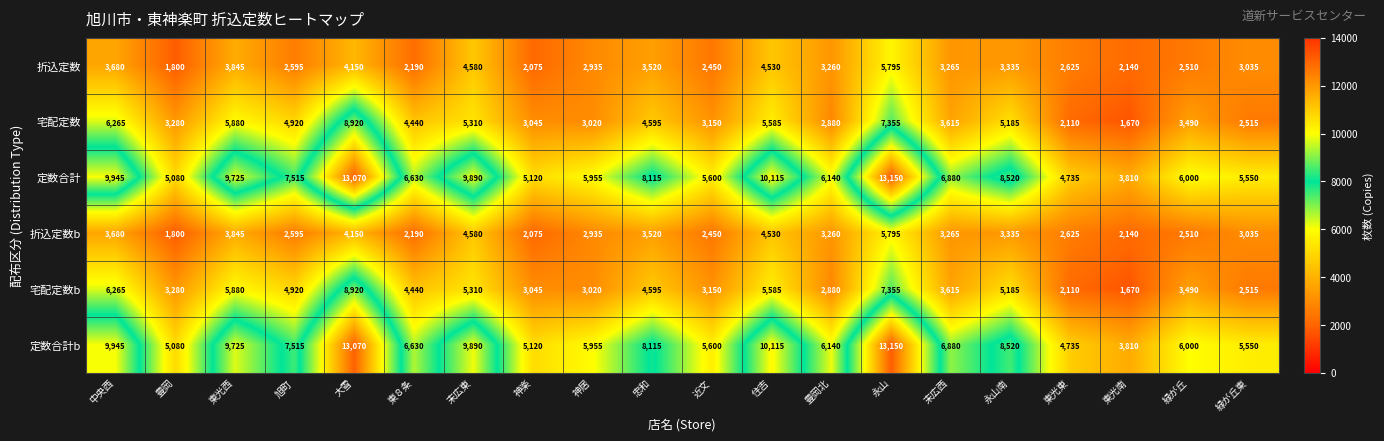

What is the total value across all series at 永山?

52600